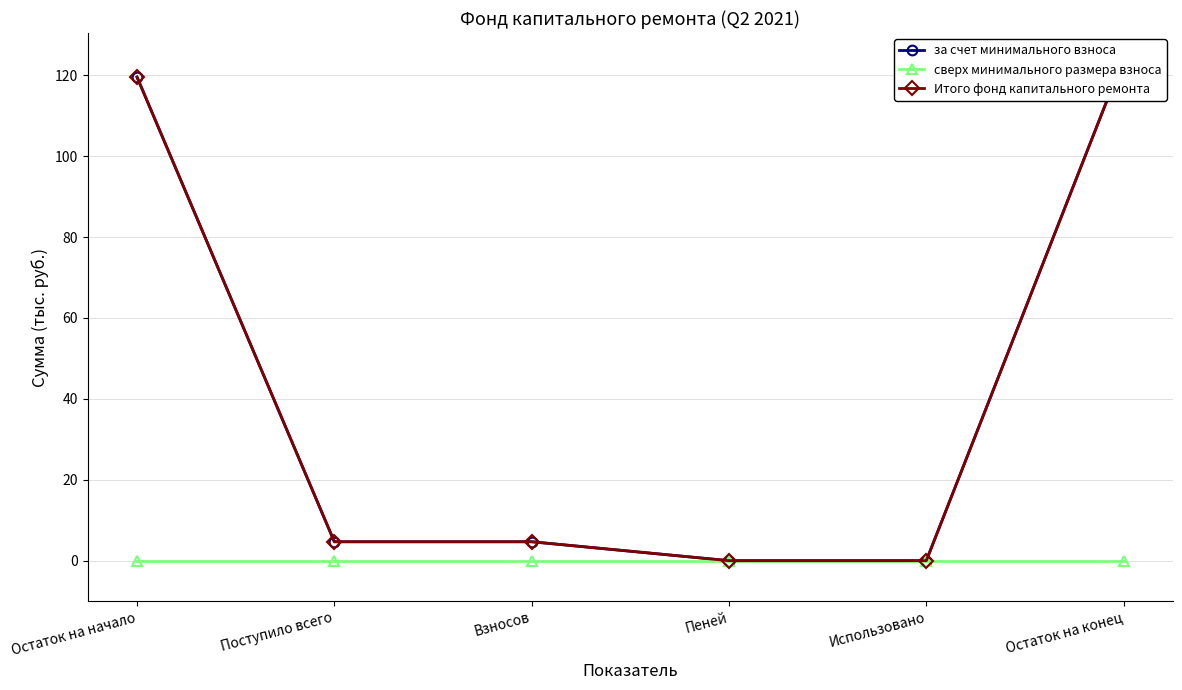

At how many categories does at least one series exceed 108?

2